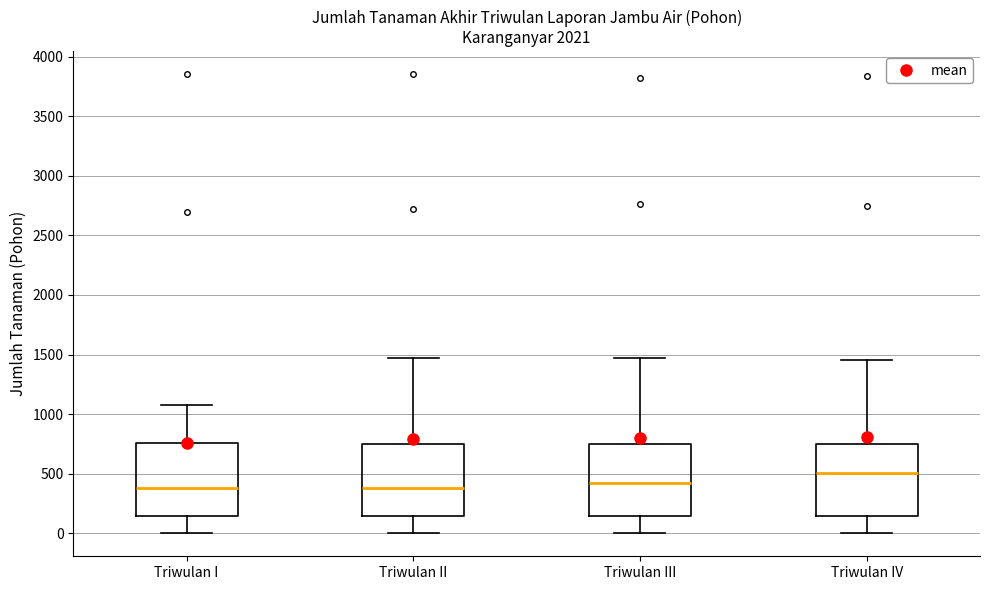

Reading left to right, transcribe this box plot: for each box, give where its median line is, the range the box spans, and where its two whiskers end, as read against the y-axis. The values are not printed on the chart, so give them approximately, as read against the axis.

Triwulan I: median 400, box 150 to 750, whiskers 0 to 1100
Triwulan II: median 400, box 150 to 750, whiskers 0 to 1450
Triwulan III: median 400, box 150 to 750, whiskers 0 to 1450
Triwulan IV: median 500, box 150 to 750, whiskers 0 to 1450